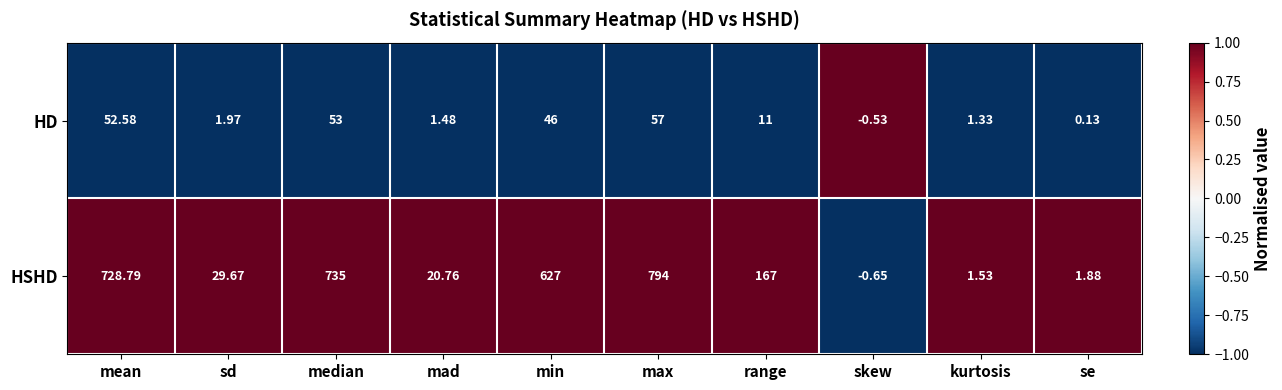

At which category does the chart reach its minimum across all series?

skew